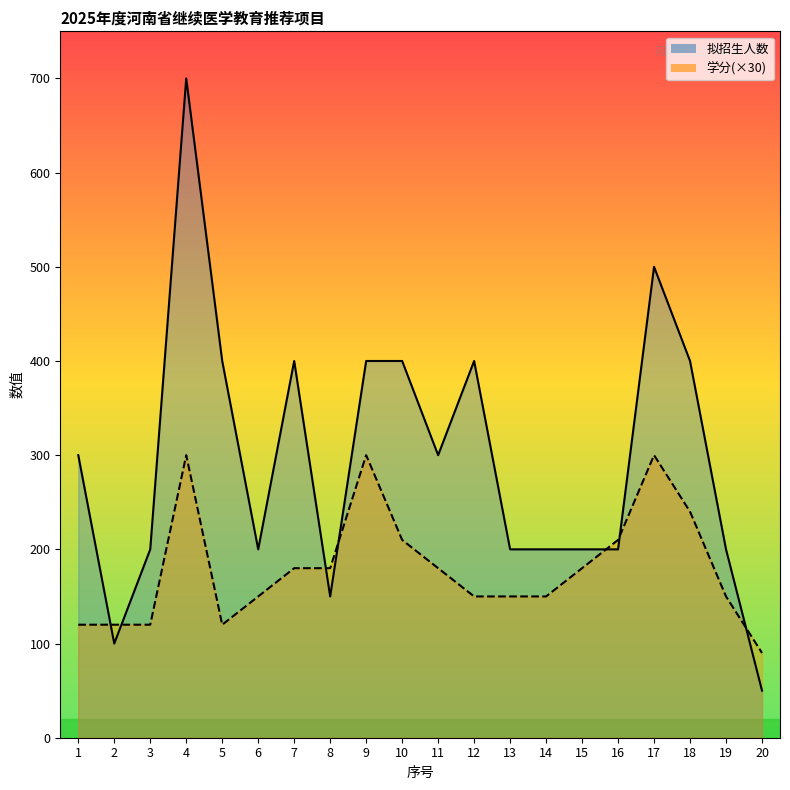

Which series ends up on top after the final intersection of 学分 and 拟招生人数?

学分